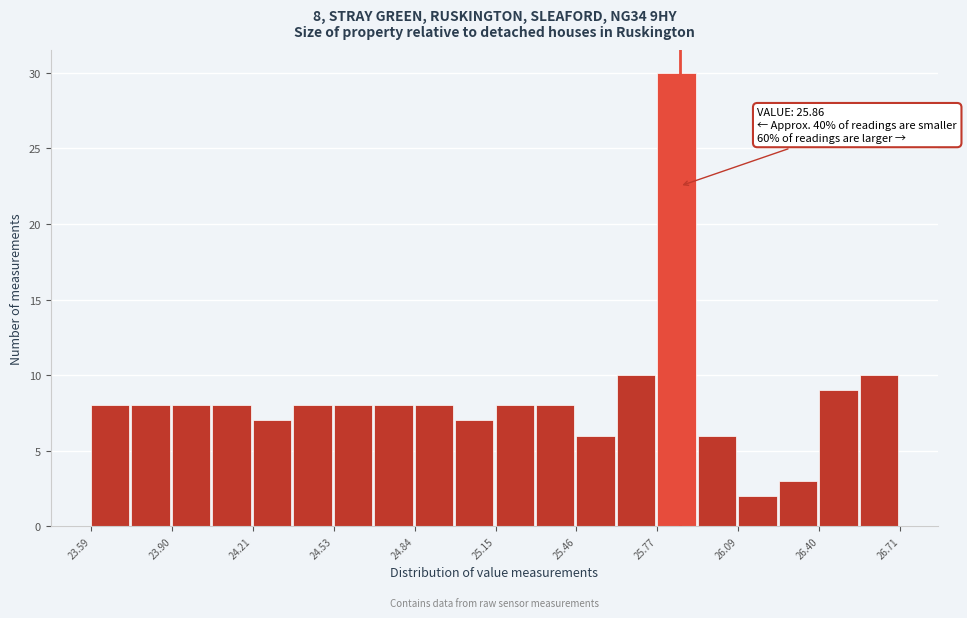

Around what value on the x-axis is the tallest bar? Give the approximate position of its centre, as read against the axis.

25.85